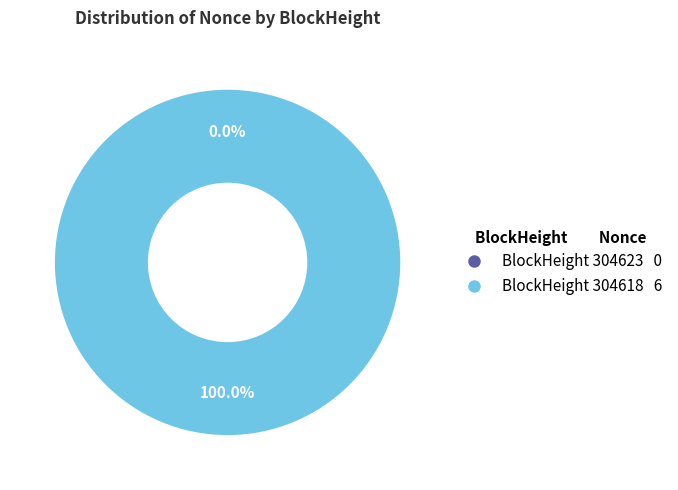

True or false: 304623 accounts for 0% of the total.

True